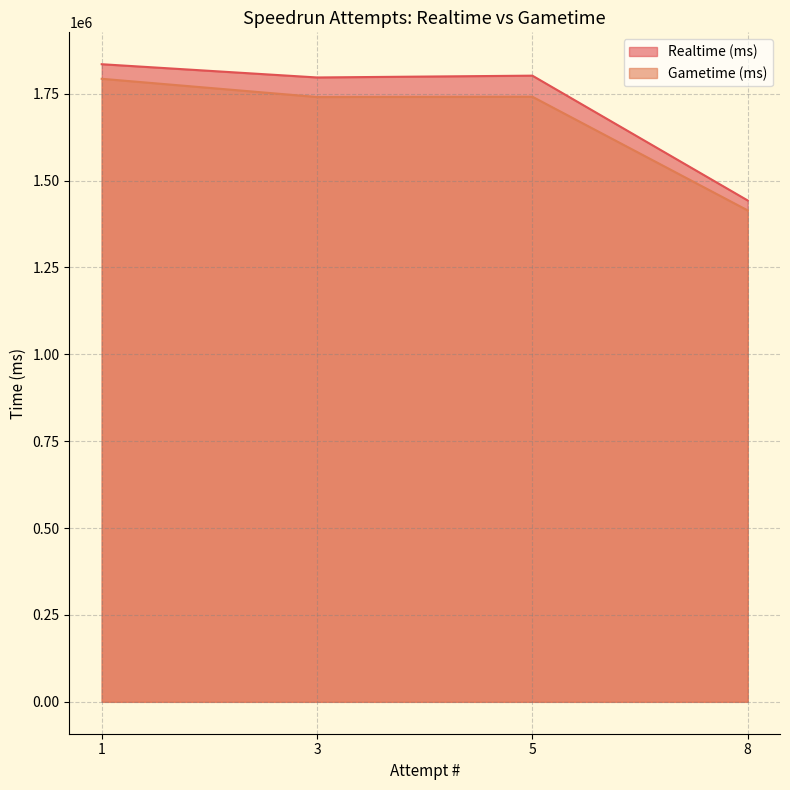

What is the sum of all Gametime (ms) values?

6689130